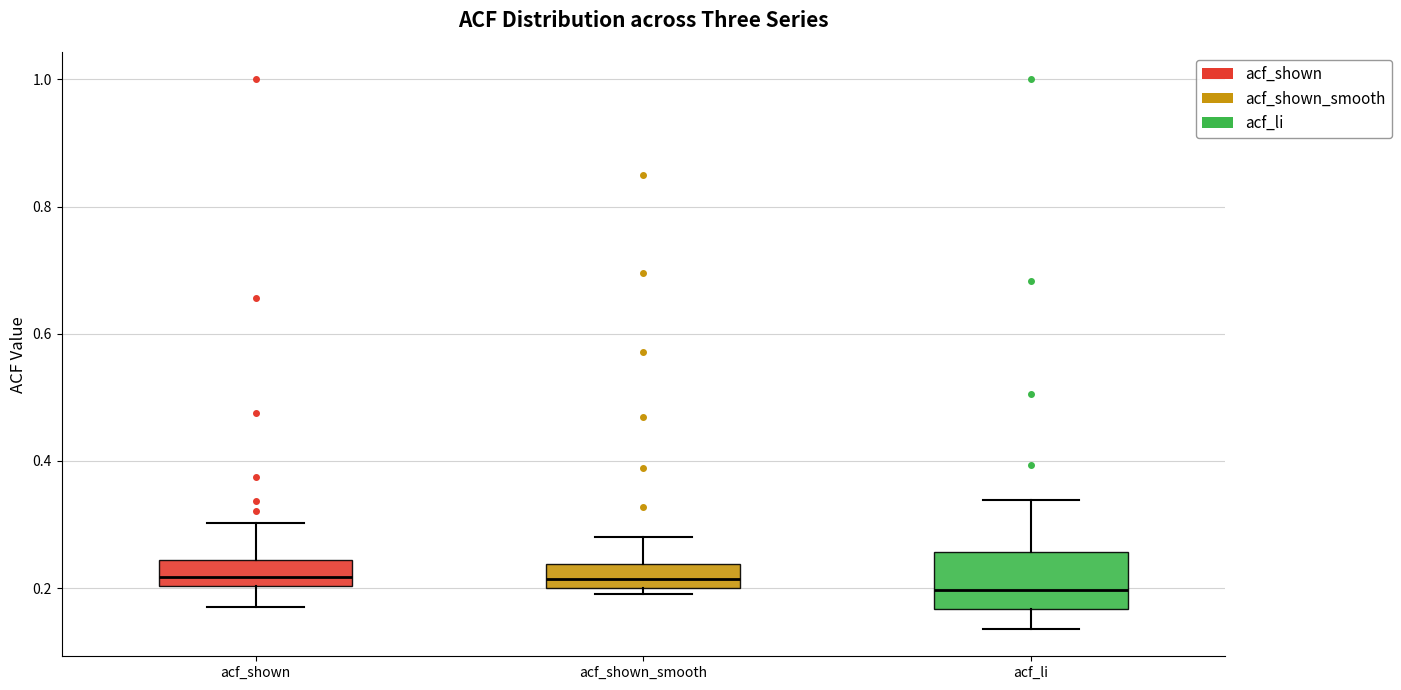

Comparing the boxes themselves (not the whiskers), which one is the tallest?

acf_li